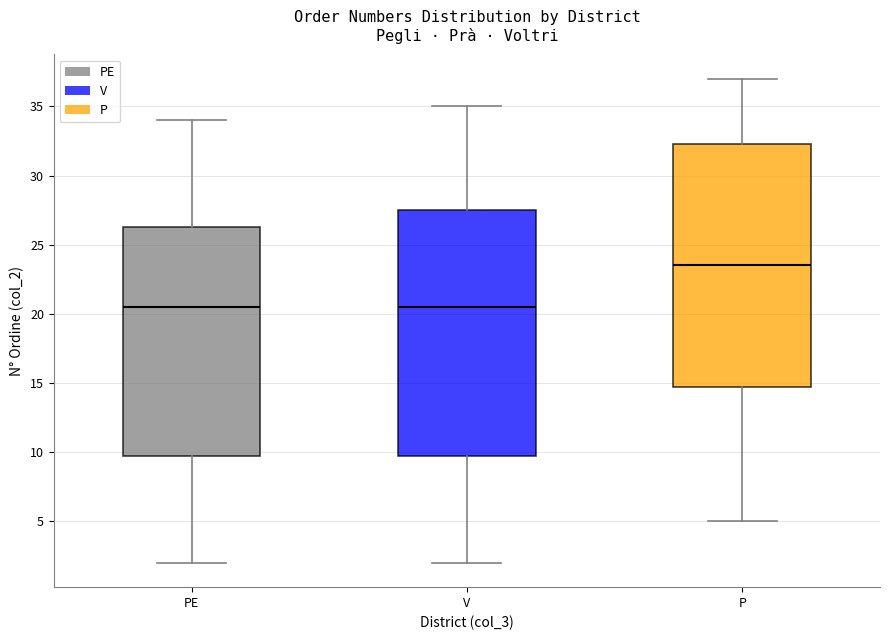

Reading left to right, read every box against the y-axis: the position of its median line, the range the box covers, and the ends of its whiskers. The values are not printed on the chart, so give them approximately, as read against the axis.

PE: median 20.5, box 10.0 to 26.5, whiskers 2.0 to 34.0
V: median 20.5, box 10.0 to 27.5, whiskers 2.0 to 35.0
P: median 23.5, box 15.0 to 32.5, whiskers 5.0 to 37.0